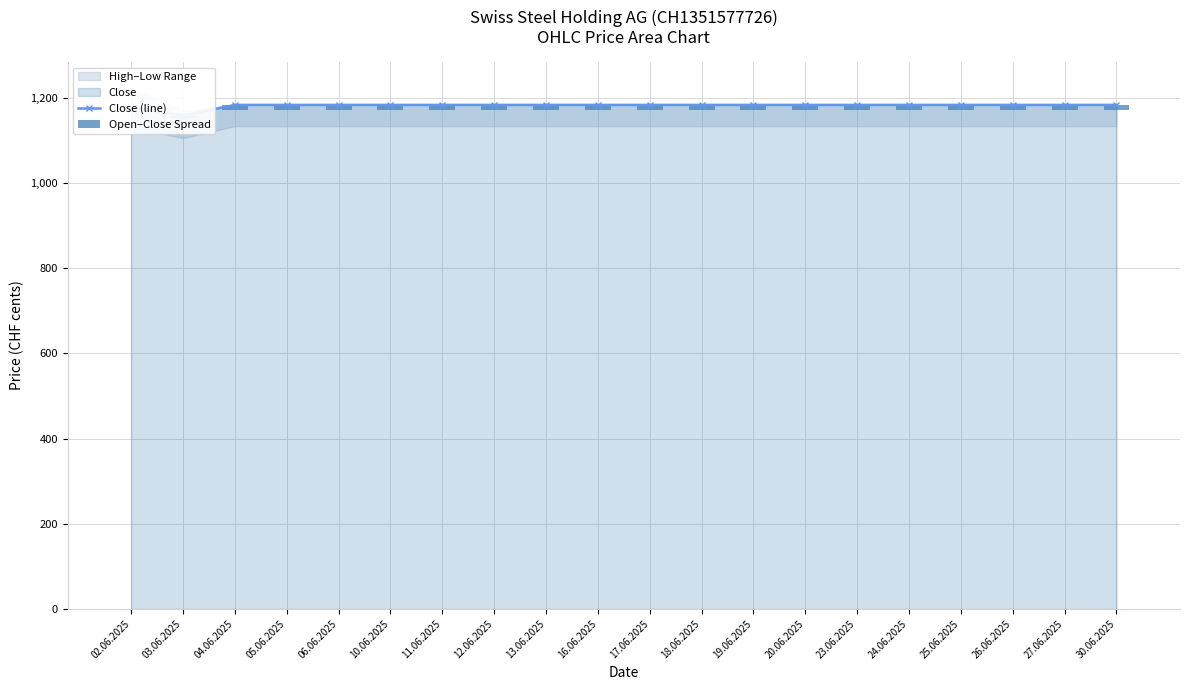

Is it true that Open–Close Spread equals 12 at 24.06.2025?

True